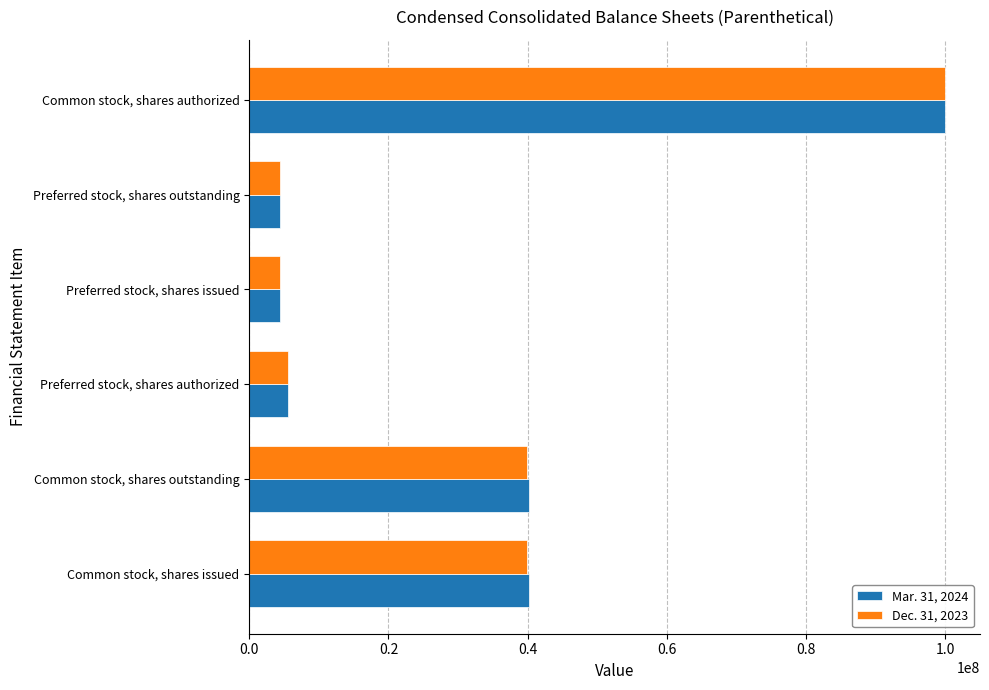

How many data points does each series have?

6